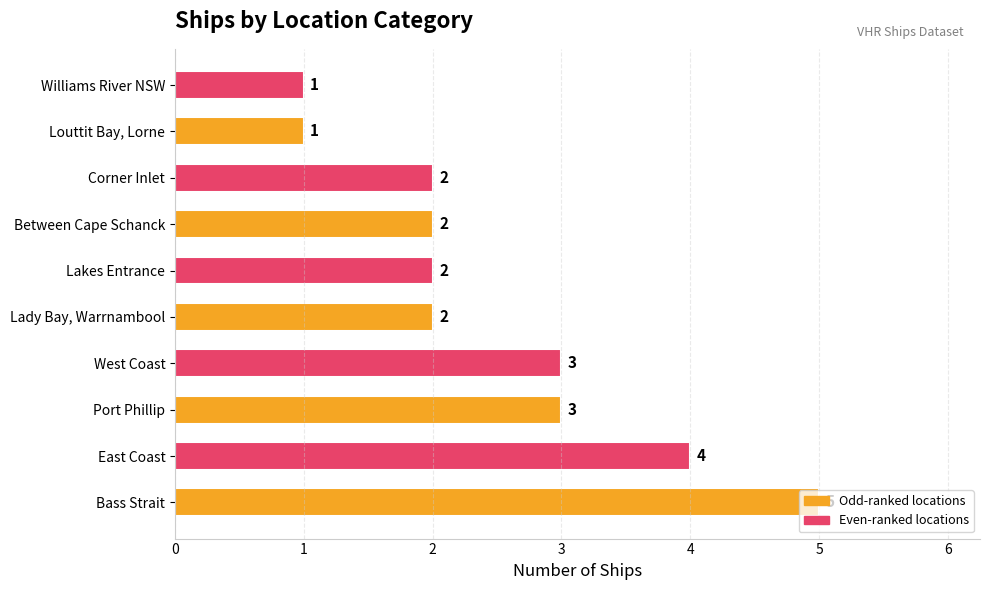

What is the change in value from Bass Strait to Between Cape Schanck?

-3